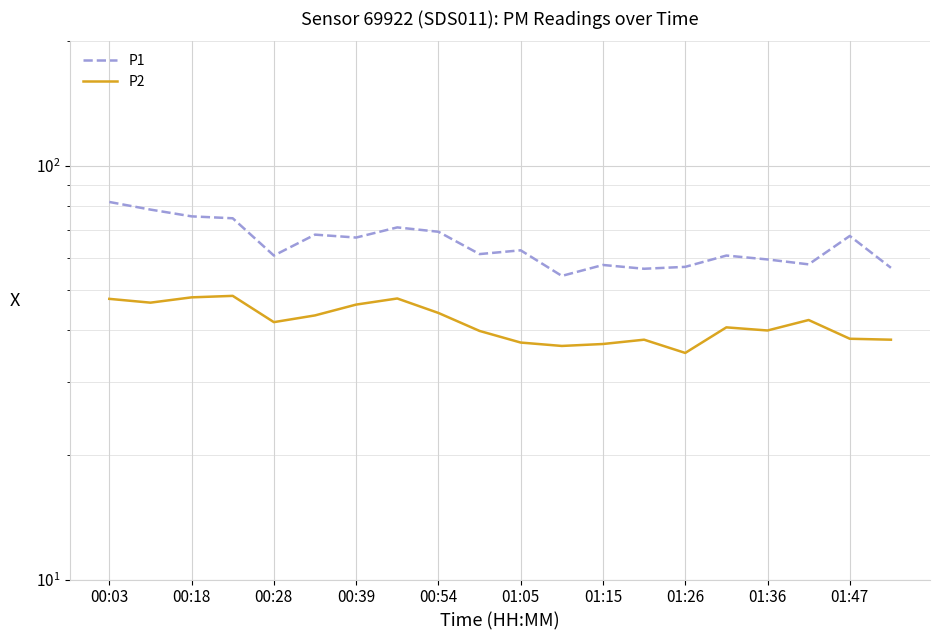

Which series has the largest total across all categories?

P1